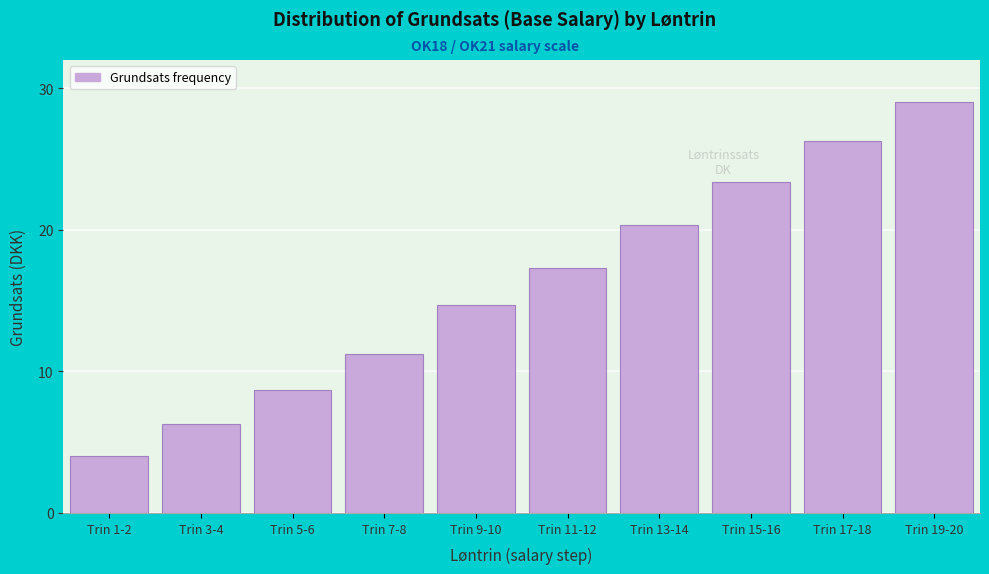

Reading left to right, what are all the values shown in this chart?

Trin 1-2=4.0	Trin 3-4=6.3	Trin 5-6=8.7	Trin 7-8=11.2	Trin 9-10=14.7	Trin 11-12=17.3	Trin 13-14=20.3	Trin 15-16=23.4	Trin 17-18=26.3	Trin 19-20=29.0